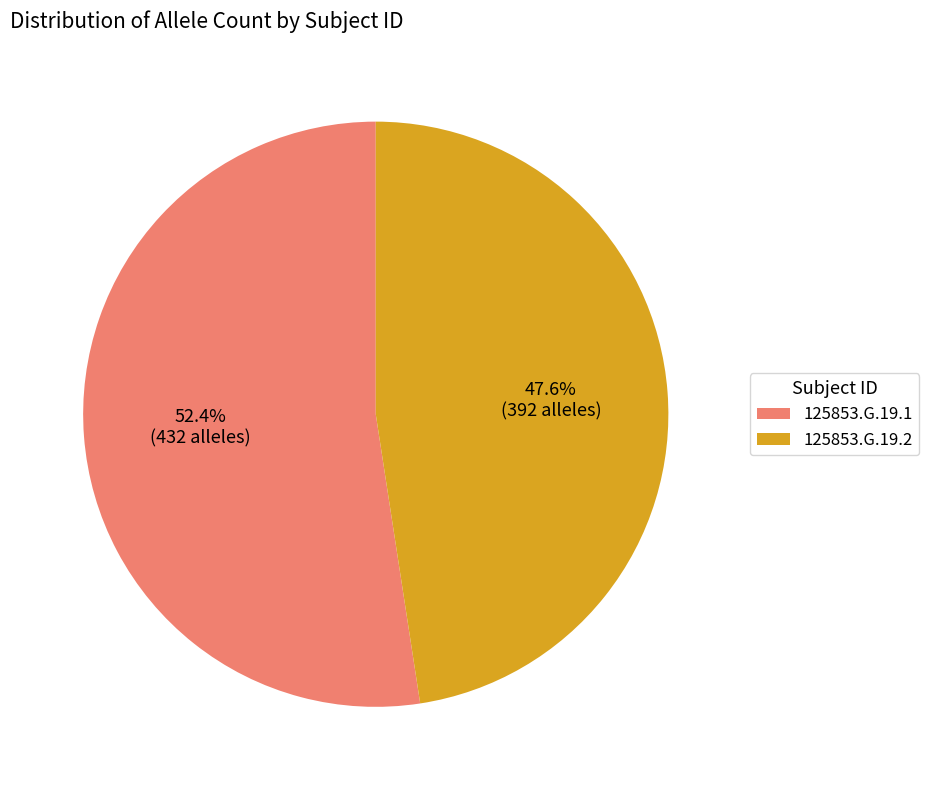

To the nearest percent, what percentage of the pie is 125853.G.19.1?

52%